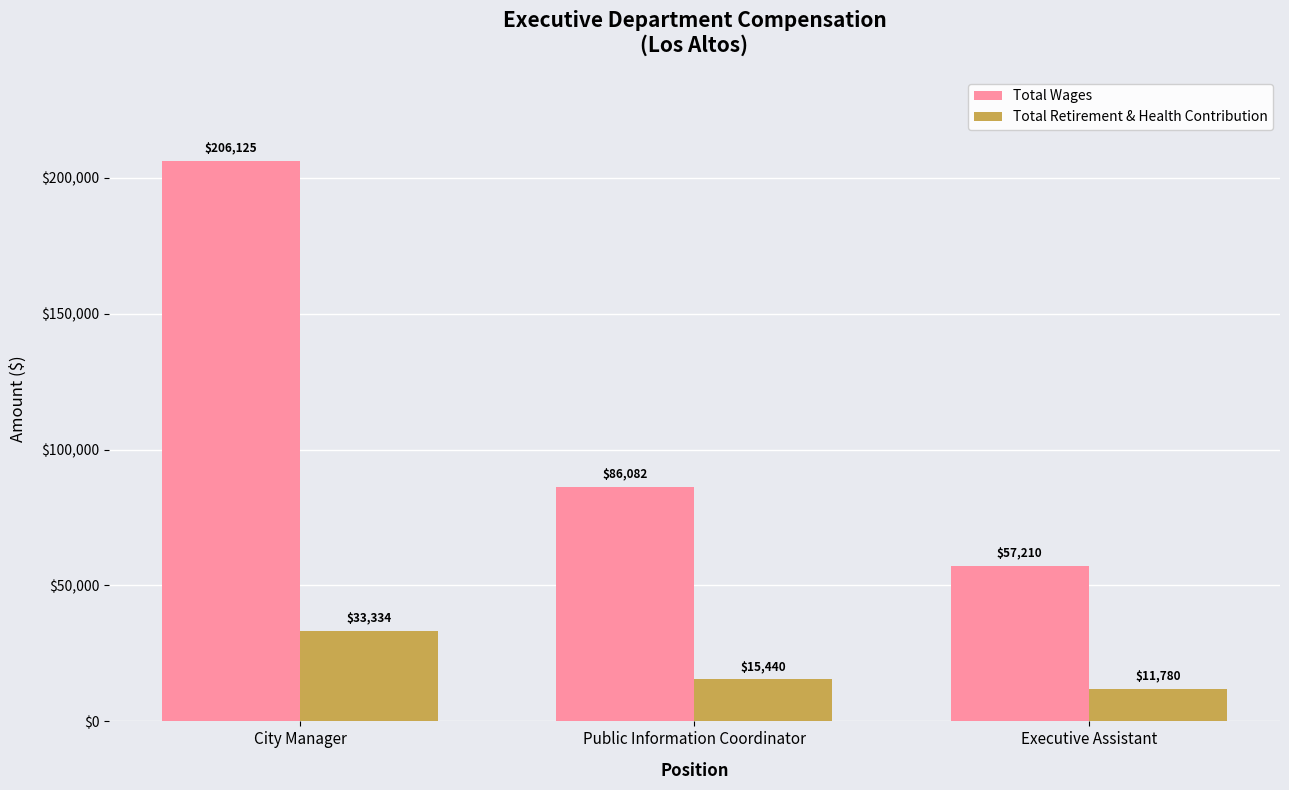

What is the value of the Total Wages bar at the 1st from the left?

206125